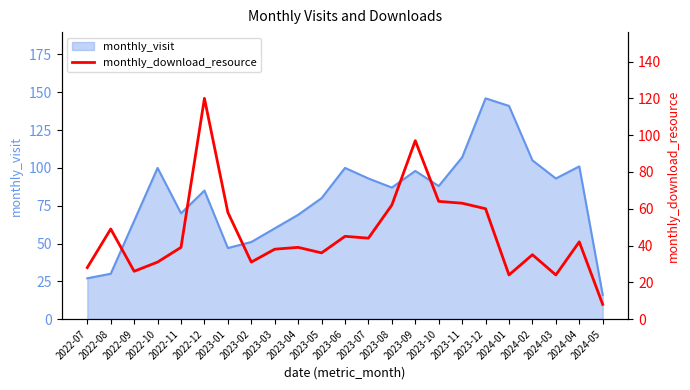

At which label does monthly_visit reach its minimum?

2024-05